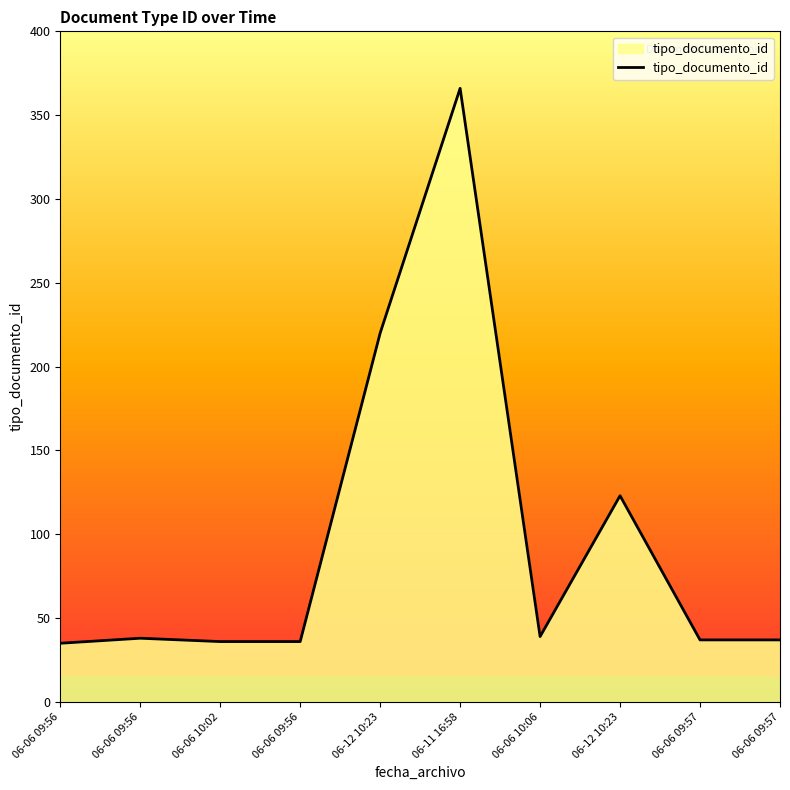

True or false: the data shows 50 at 06-06 09:57.

False